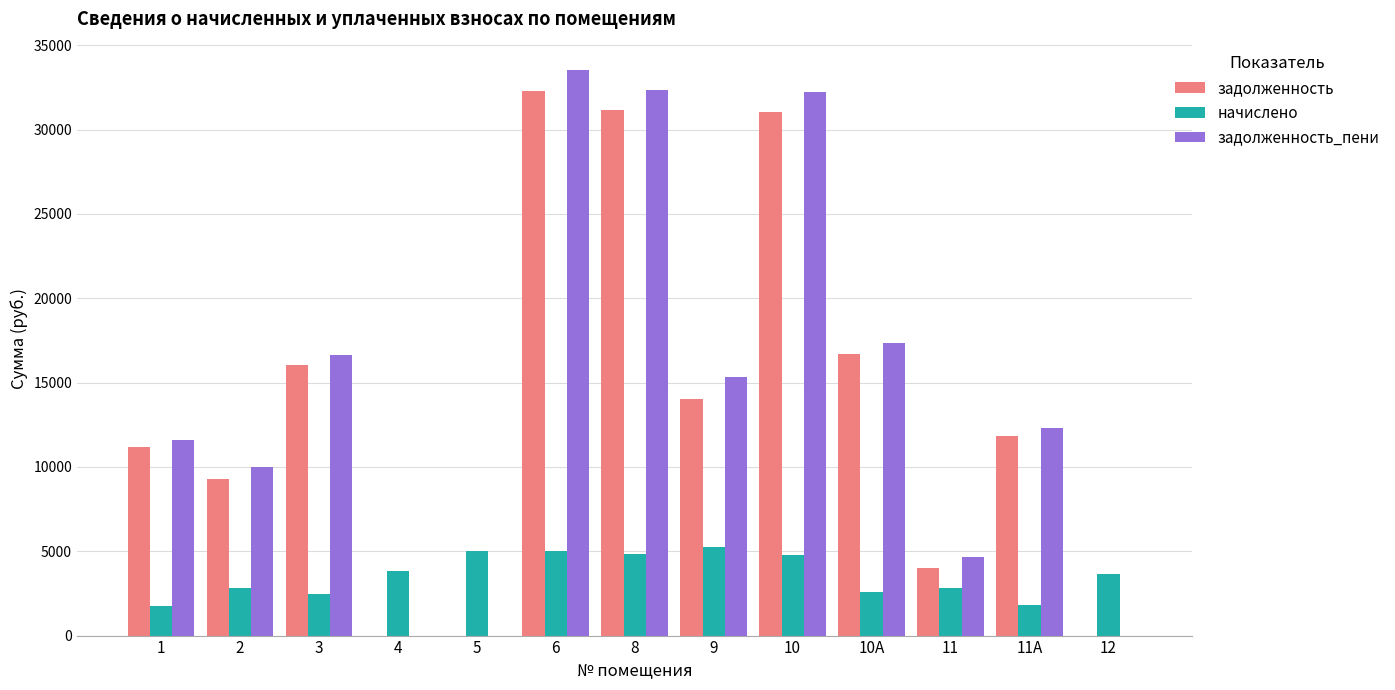

How many series are shown in this chart?

3